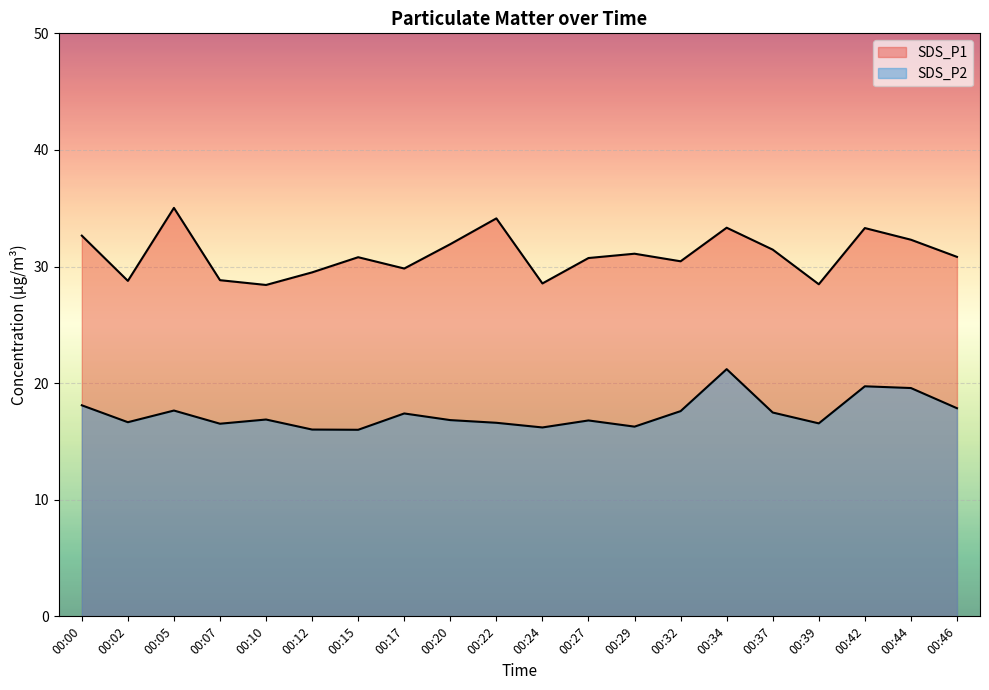

Which series has the widest spread of values?

SDS_P1